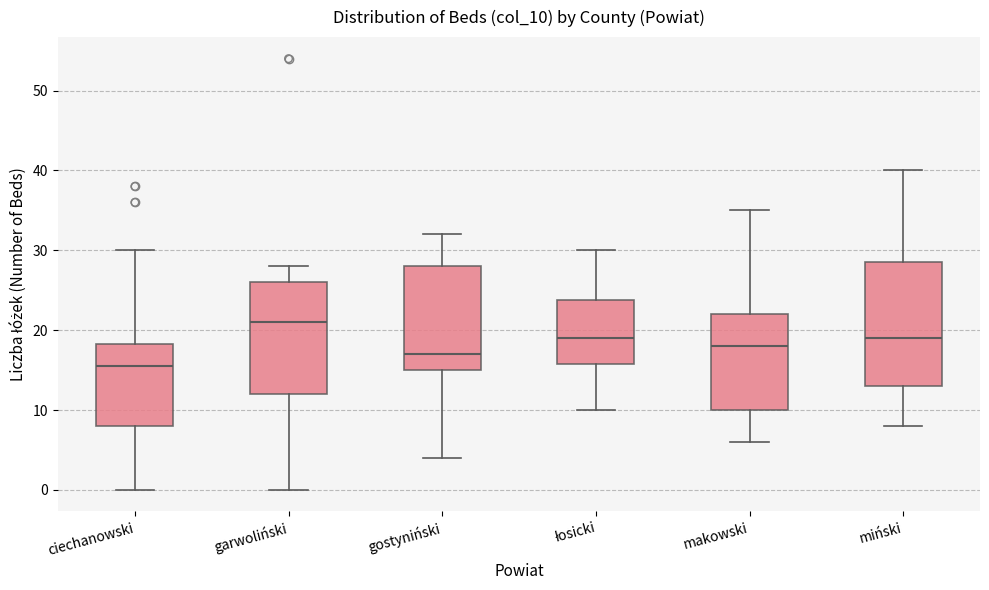

Reading left to right, transcribe this box plot: for each box, give where its median line is, the range the box spans, and where its two whiskers end, as read against the y-axis. The values are not printed on the chart, so give them approximately, as read against the axis.

ciechanowski: median 16, box 8 to 18, whiskers 0 to 30
garwoliński: median 21, box 12 to 26, whiskers 0 to 28
gostyniński: median 17, box 15 to 28, whiskers 4 to 32
łosicki: median 19, box 16 to 24, whiskers 10 to 30
makowski: median 18, box 10 to 22, whiskers 6 to 35
miński: median 19, box 13 to 29, whiskers 8 to 40